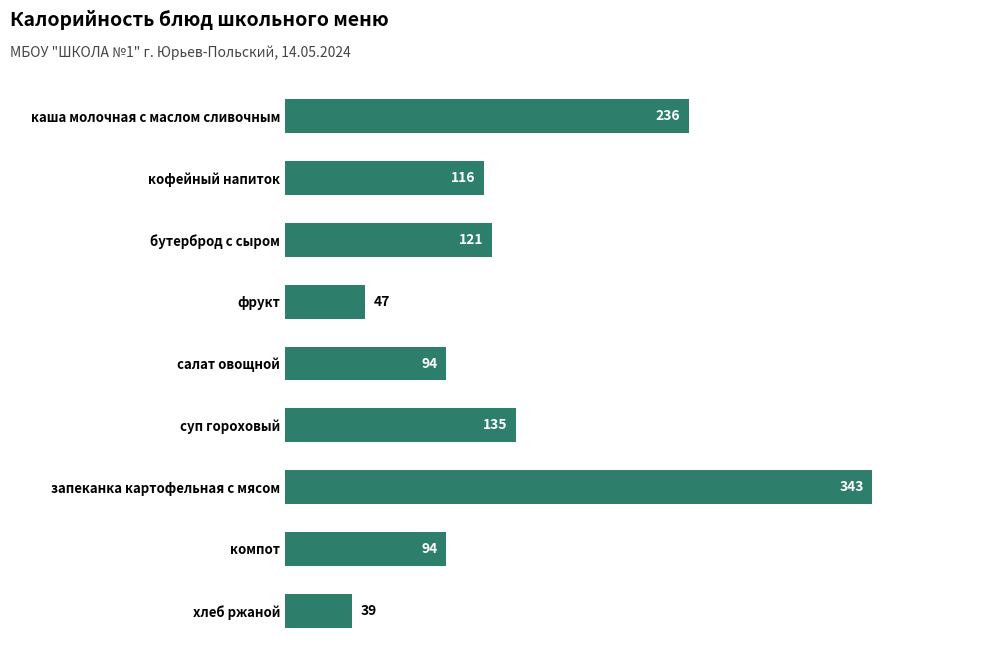

What is the sum of all values?

1225